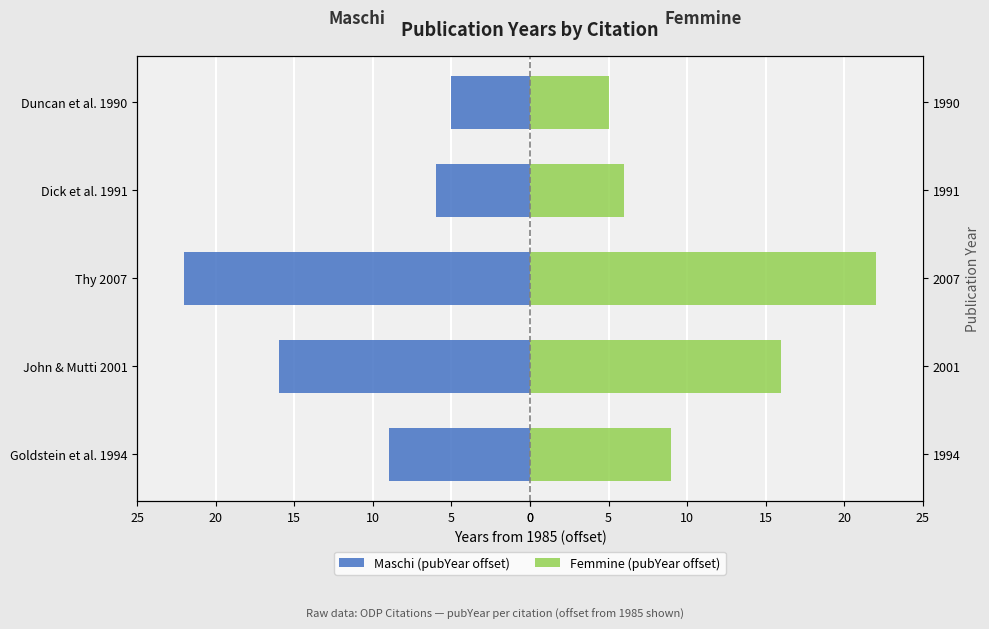

Rank the series by their average value, from lowest to highest.

Maschi (pubYear offset), Femmine (pubYear offset)